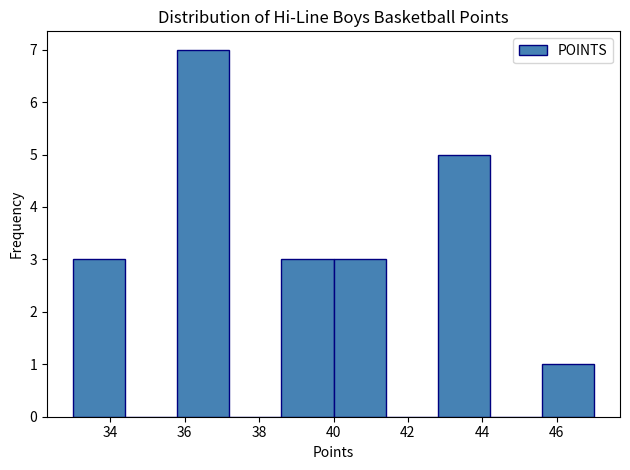

What is the height of the bar covering 40.0 to 41.4 on the x-axis? The values are not printed on the chart, so give them approximately, as read against the axis.

3